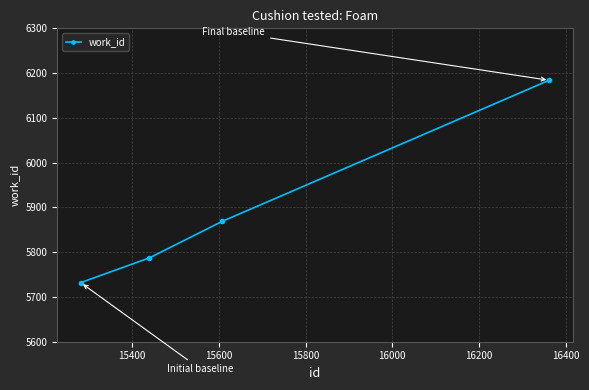

Reading left to right, what are all the values shown in this chart?

5732	5787	5869	6184